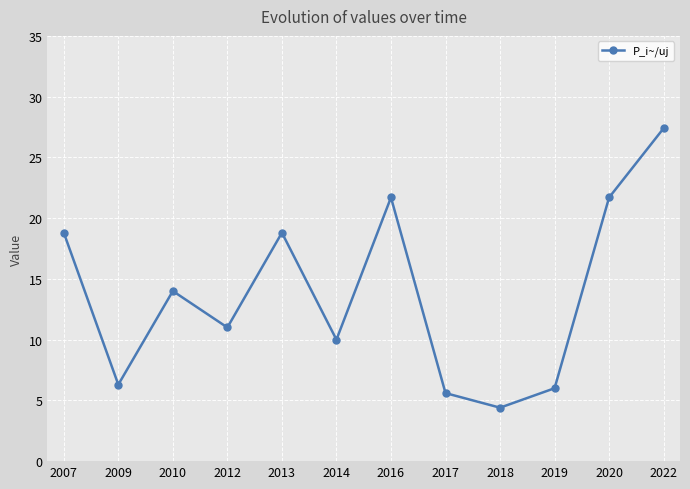

How many lines are shown in the chart?

1